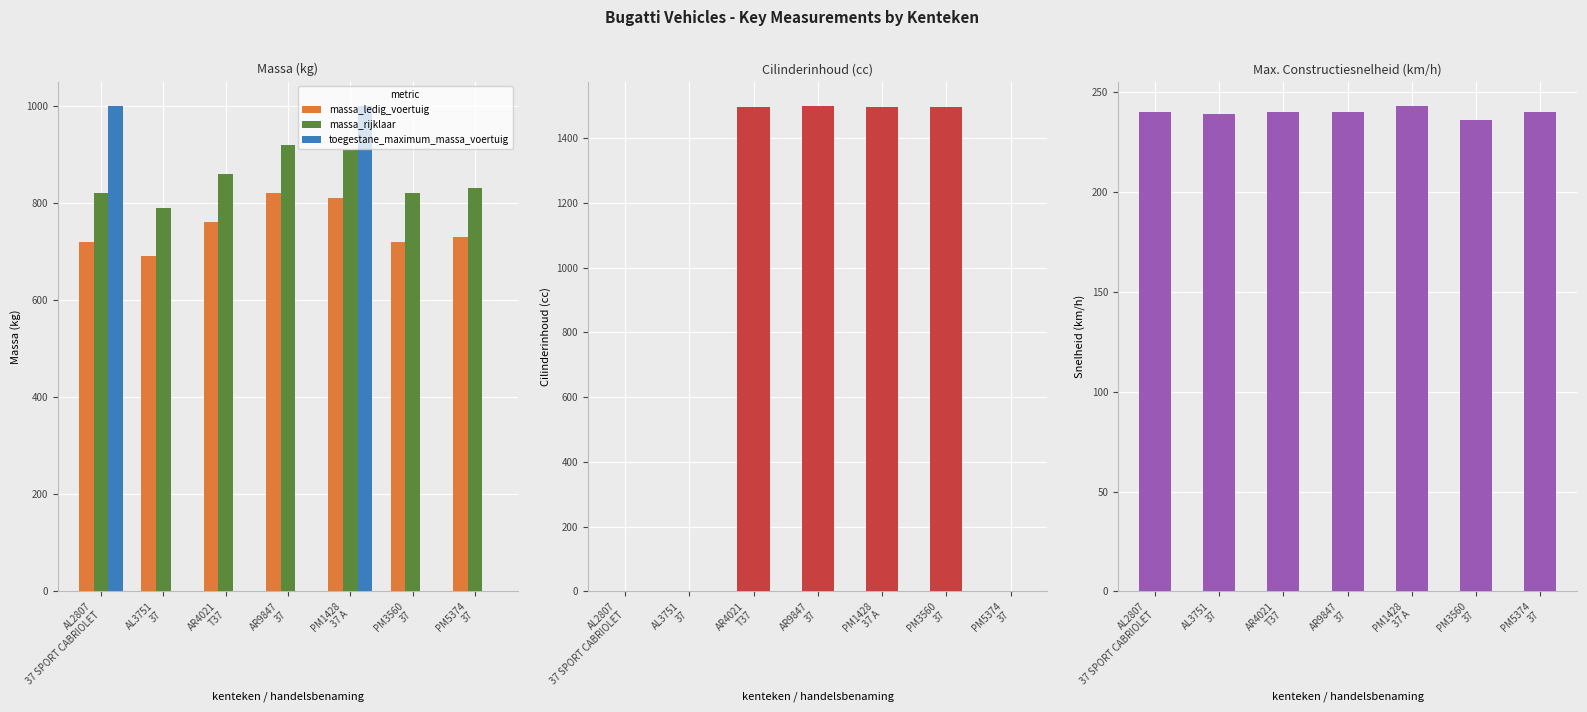

Which has a higher value, AR4021
T37 or AL3751
37?

AR4021
T37